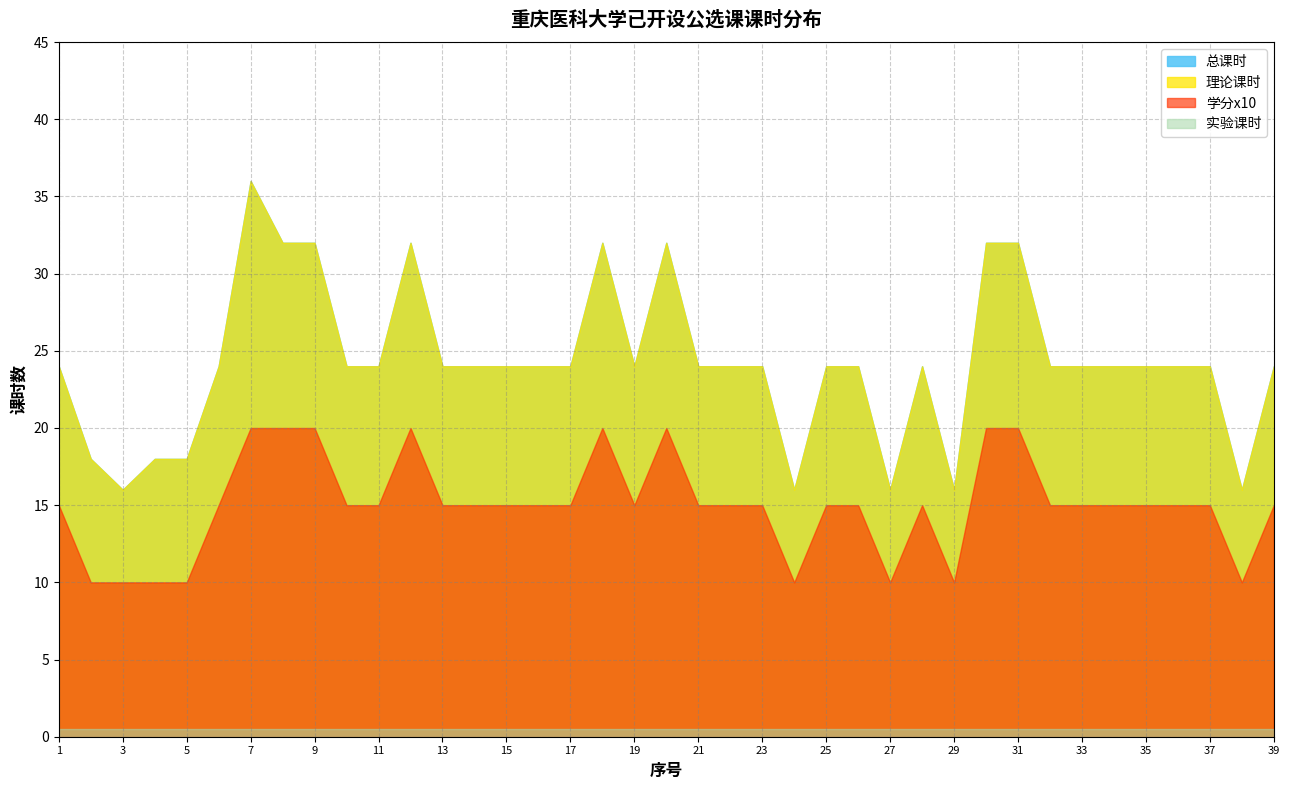

How many values in the 总课时 series are below 24?

8